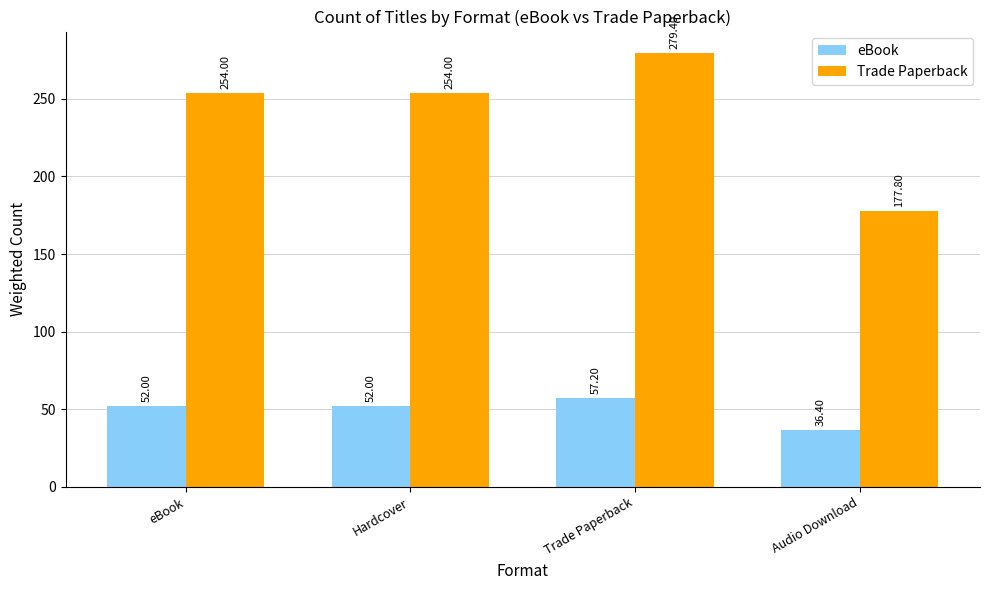

How many groups of bars are there?

4